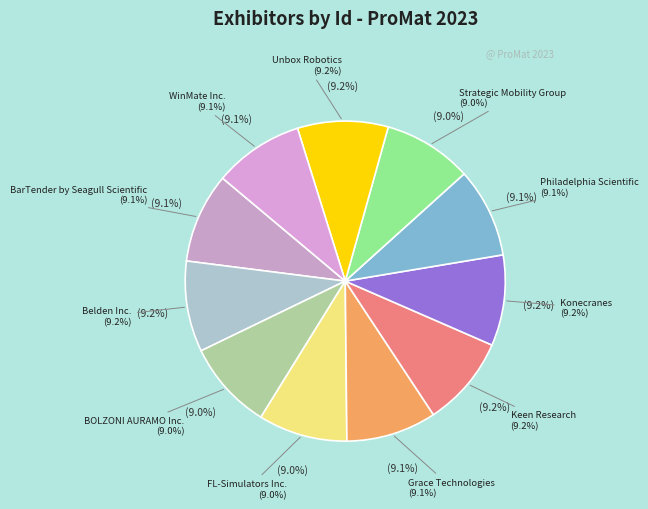

Count the number of slices in the pie.

11